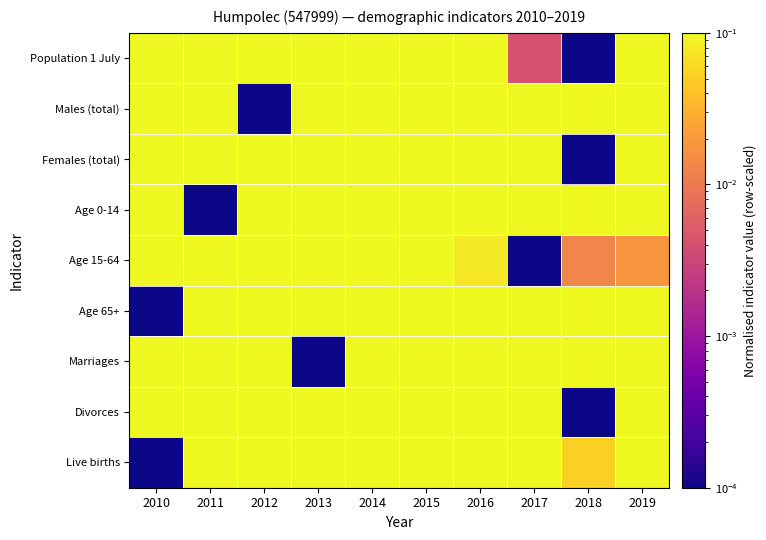

How many distinct data groups are displayed?

9